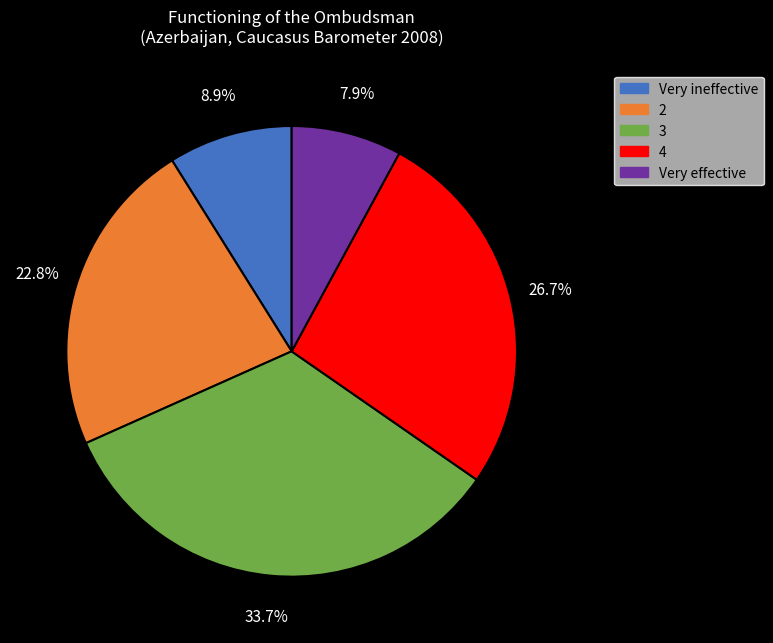

What percentage is the Very ineffective slice, to the nearest percent?

9%